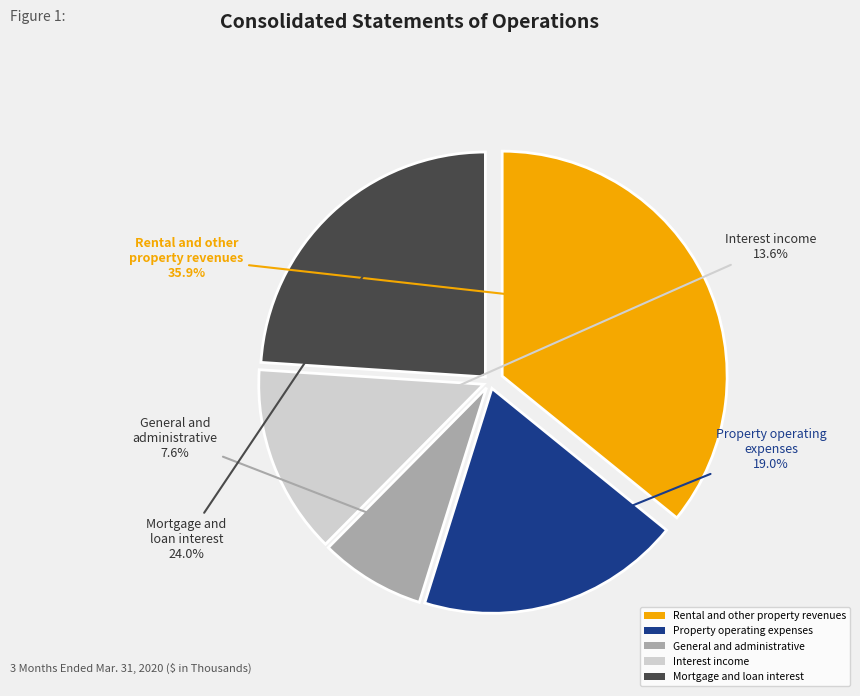

Is there any slice that represents more than half of the pie?

No